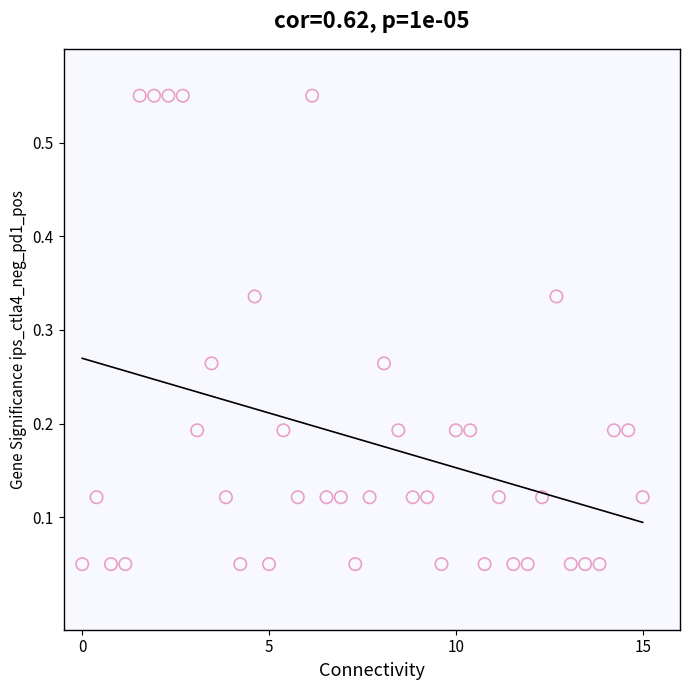

What is the range of Y values (max minus min)?

0.5